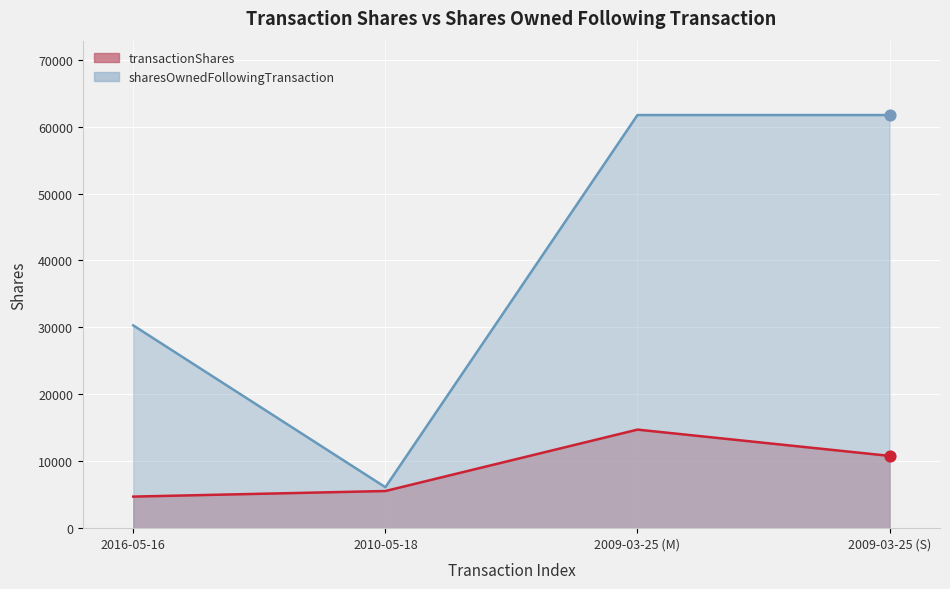

Which series contains the highest Y value?

sharesOwnedFollowingTransaction